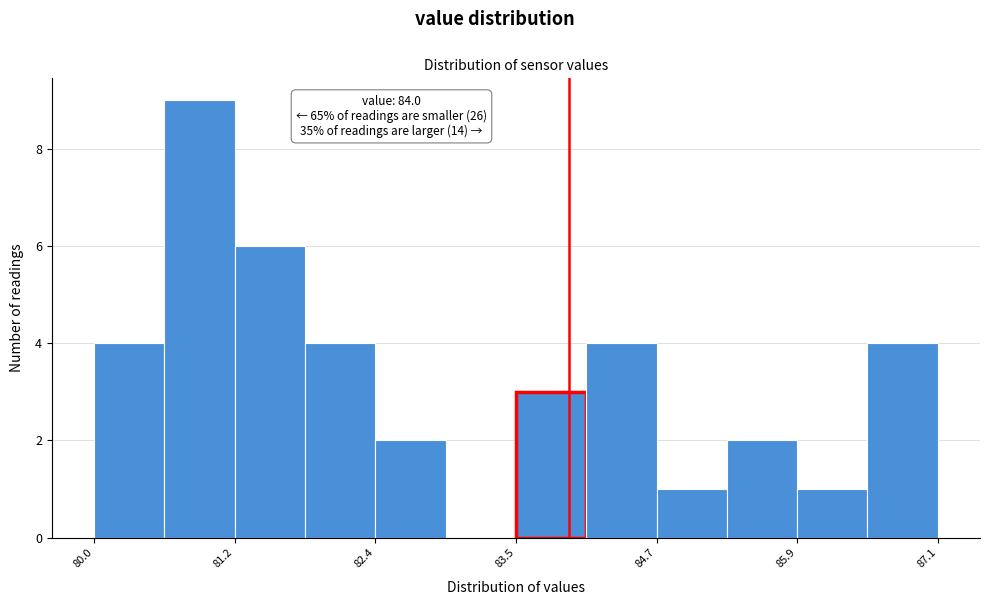

Around what value on the x-axis is the tallest bar? Give the approximate position of its centre, as read against the axis.

80.8